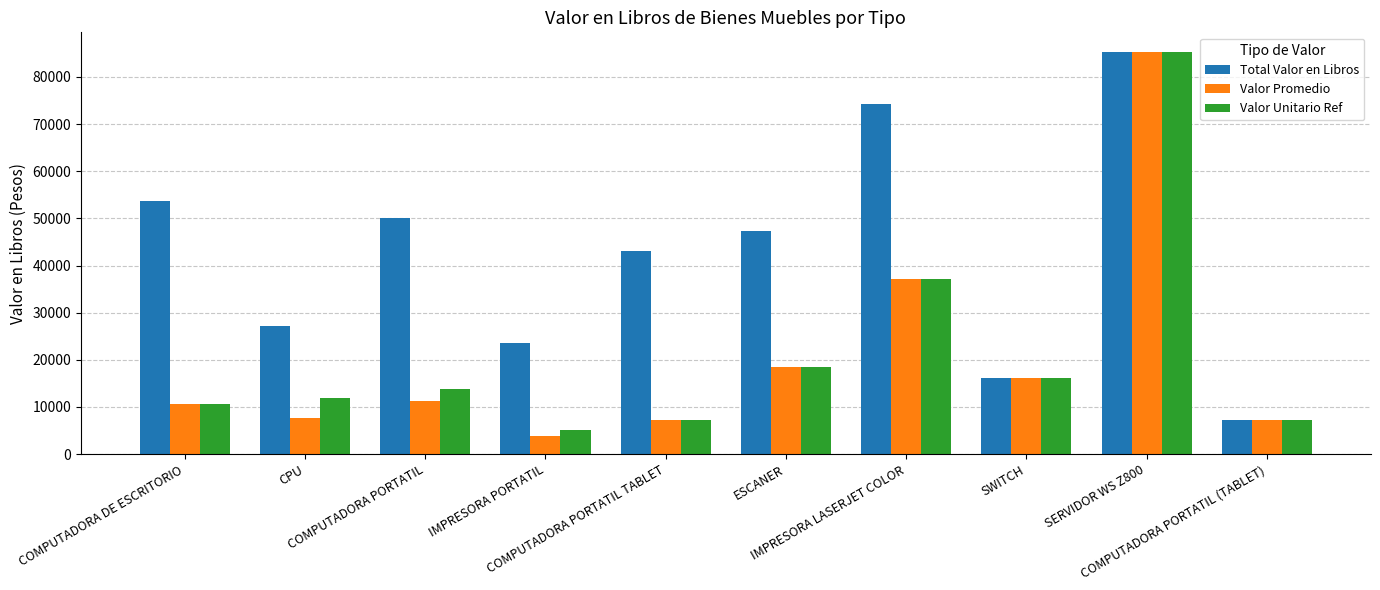

How many bars are there in total?

30